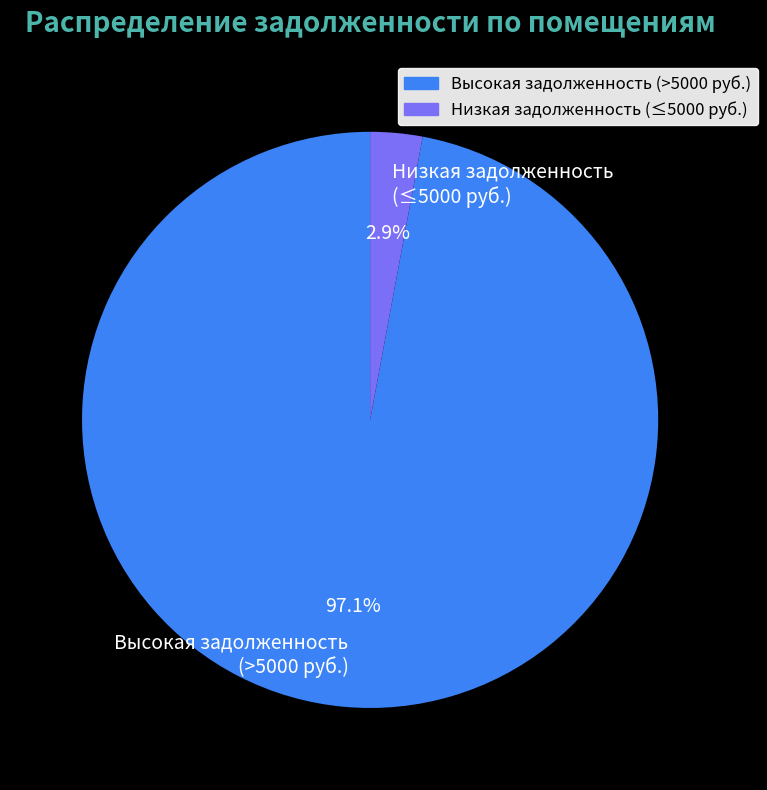

How many segments does this pie chart have?

2